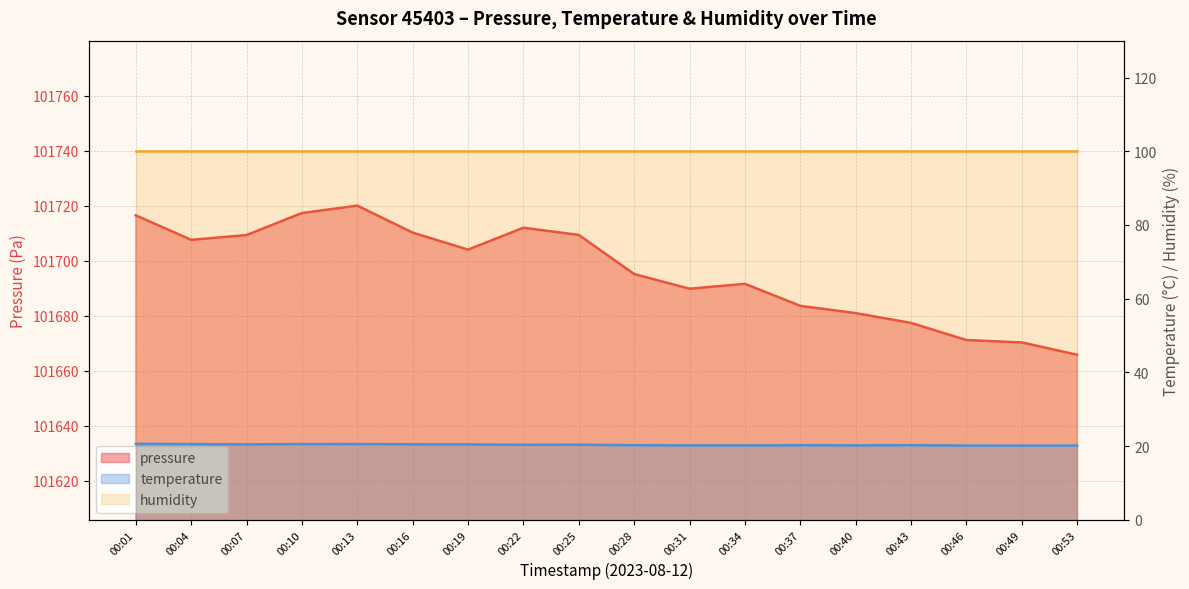

What is the difference between the maximum and minimum values in the temperature series?

0.5